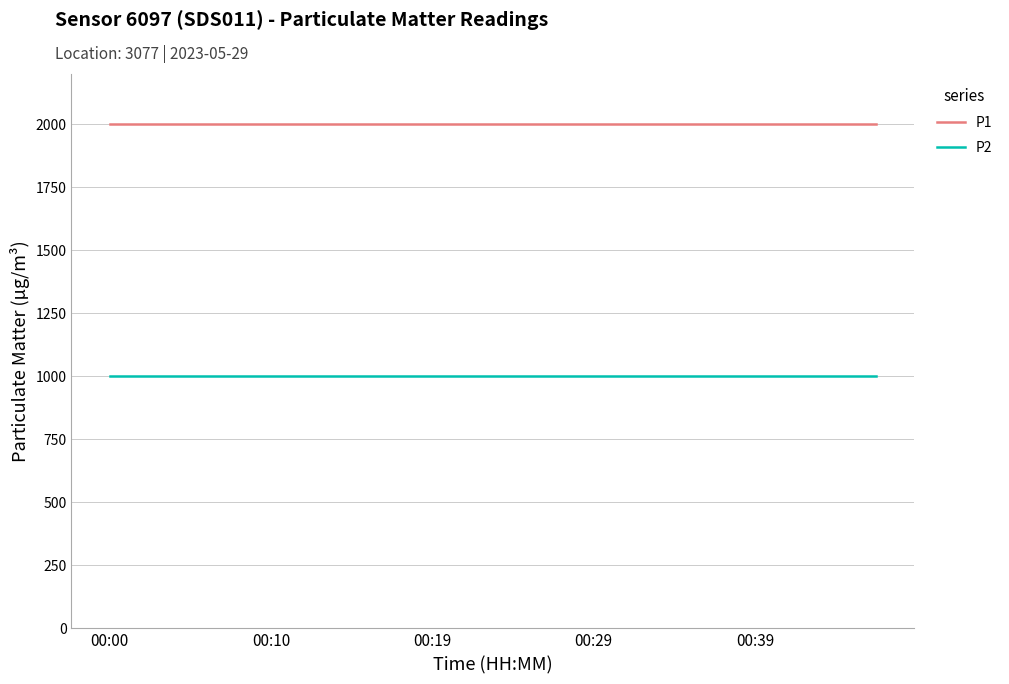

True or false: P1 and P2 cross at least once.

False